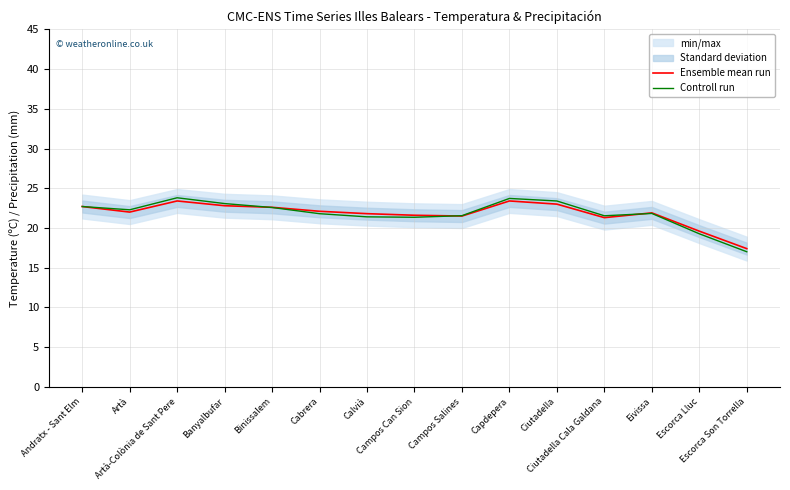

What is the maximum value for Ensemble mean run?

23.4